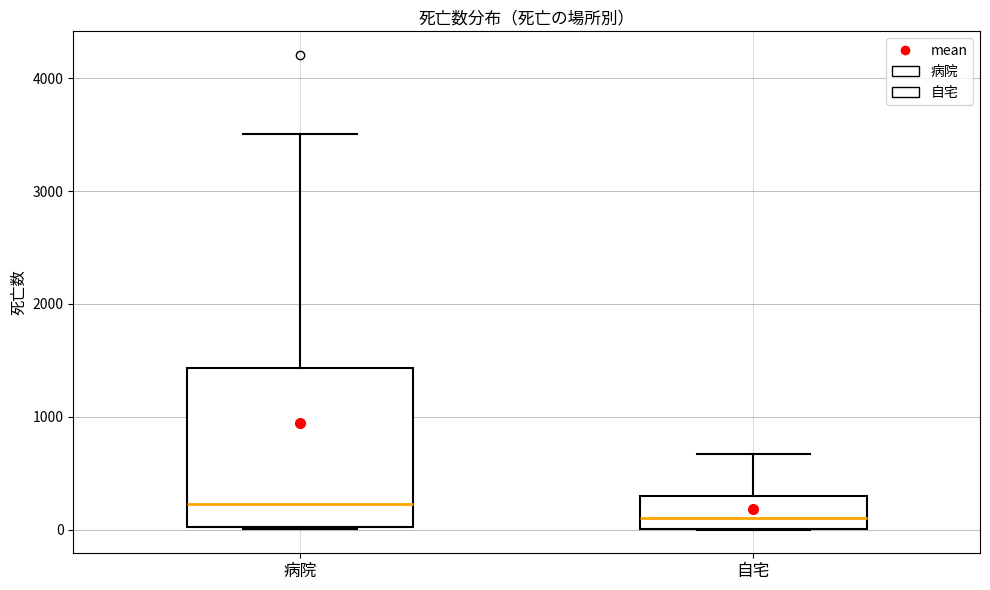

Which box's median line is the highest?

病院